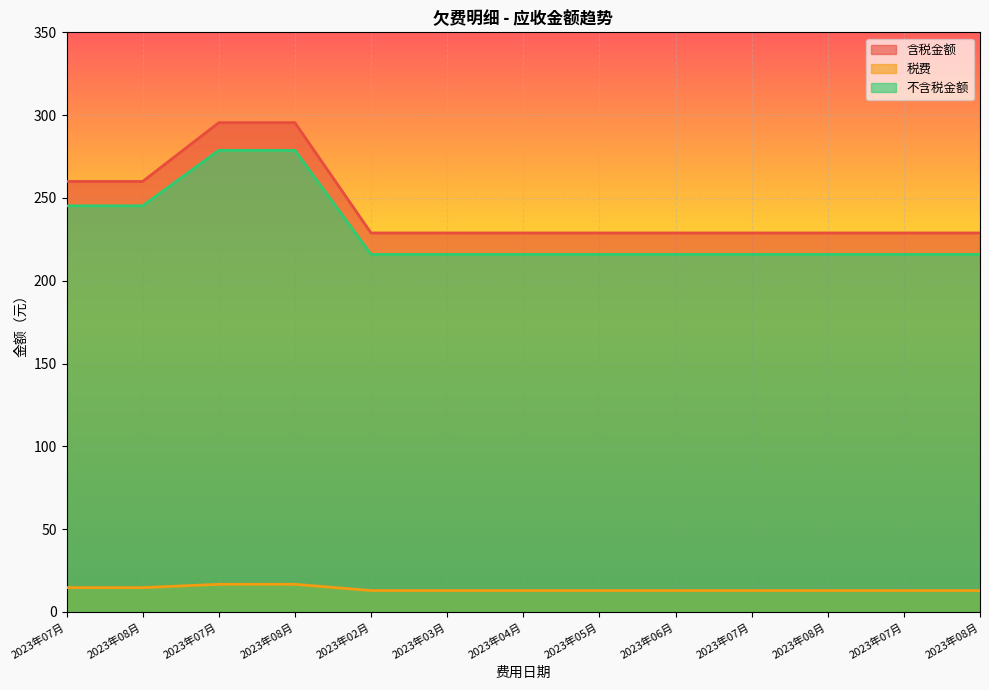

At which label is 不含税金额 closest to 247?

2023年07月